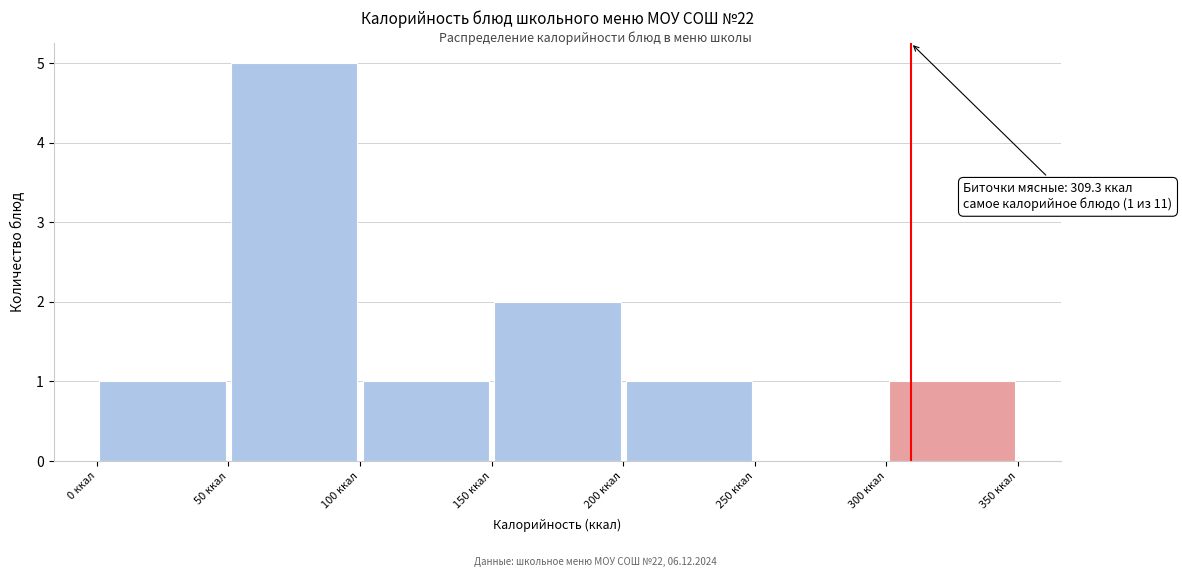

Over which range of the x-axis is the bar tallest?

50 to 100